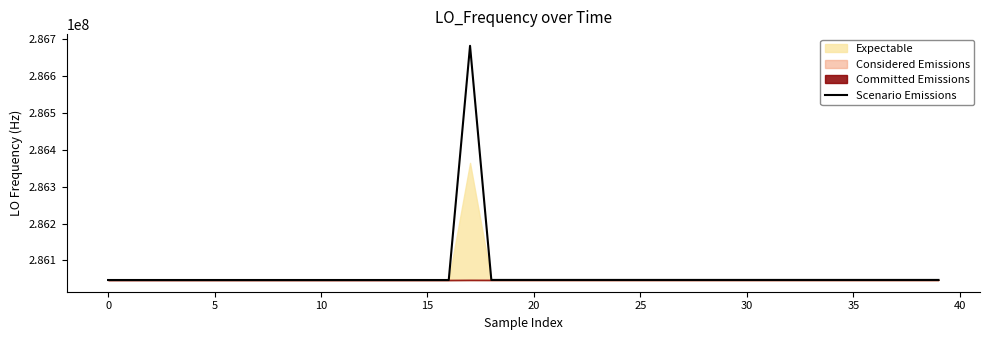

Reading left to right, transcribe all the data shown in this chart.

286047002.7	286047001.8	286047002.8	286047001.1	286047001.1	286046998.2	286047001.1	286046999.0	286046998.5	286047000.7	286047000.6	286047001.1	286047002.8	286047000.0	286047000.7	286046998.3	286046998.3	286682705.8	286047219.1	286047219.8	286047216.1	286047218.8	286047216.6	286047216.6	286047216.7	286047217.1	286047214.9	286047216.2	286047215.8	286047215.8	286047214.2	286047214.7	286047213.5	286047215.5	286047215.0	286047214.9	286047214.9	286047215.6	286047215.1	286047213.7